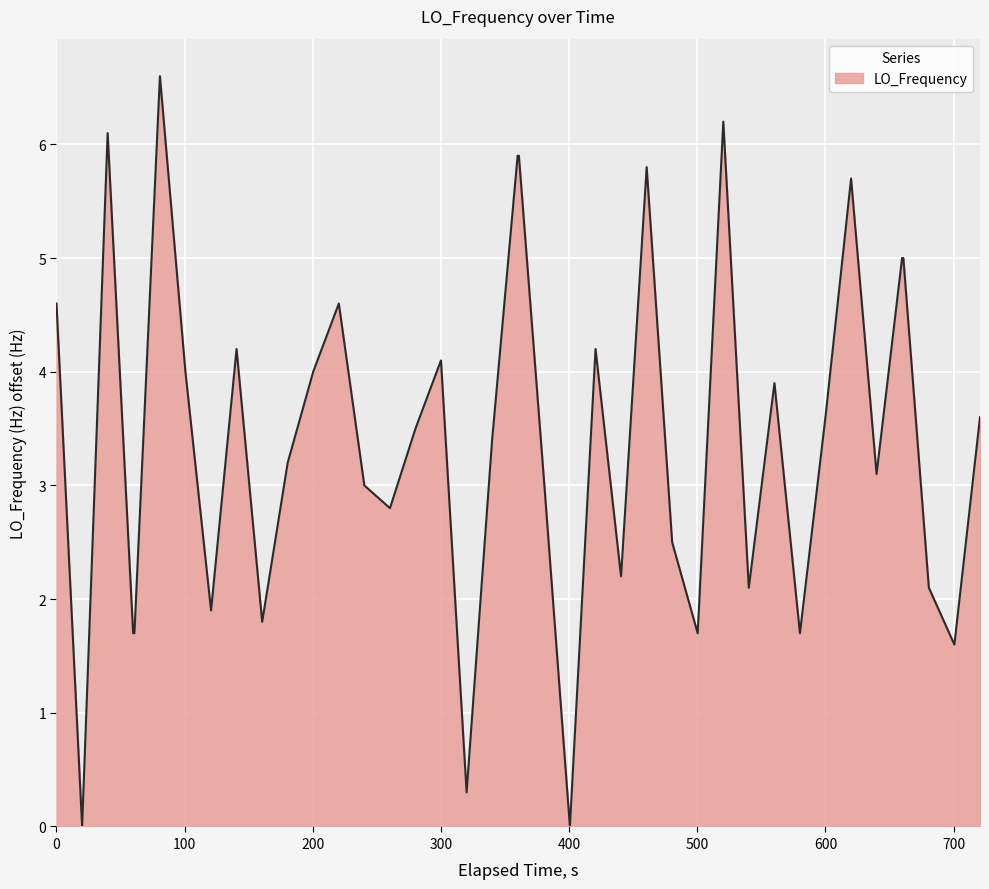

What is the maximum value shown in the chart?

6.6